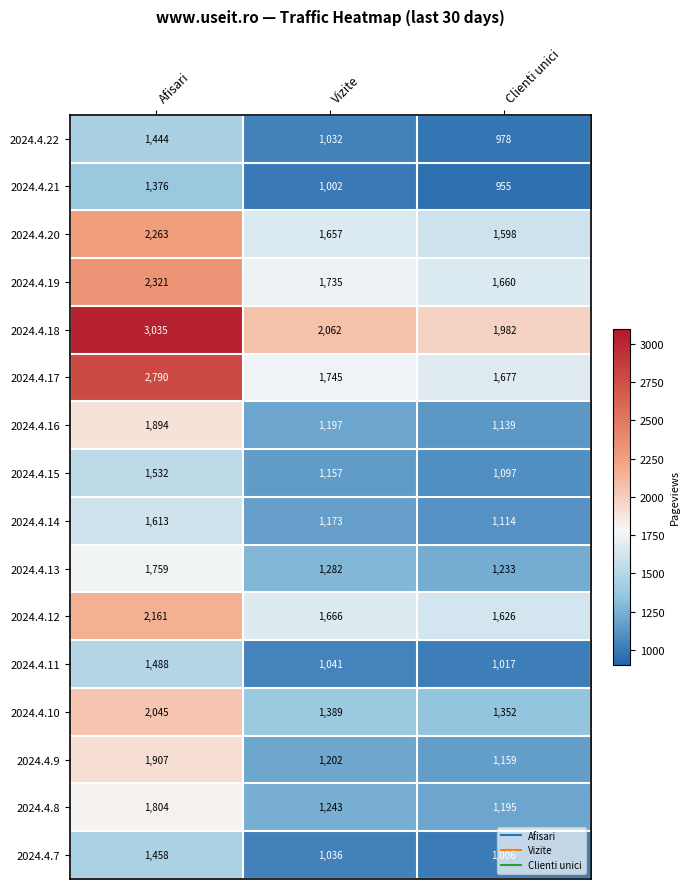

Rank the series by their maximum value, from highest to lowest.

2024.4.18, 2024.4.17, 2024.4.19, 2024.4.20, 2024.4.12, 2024.4.10, 2024.4.9, 2024.4.16, 2024.4.8, 2024.4.13, 2024.4.14, 2024.4.15, 2024.4.11, 2024.4.7, 2024.4.22, 2024.4.21